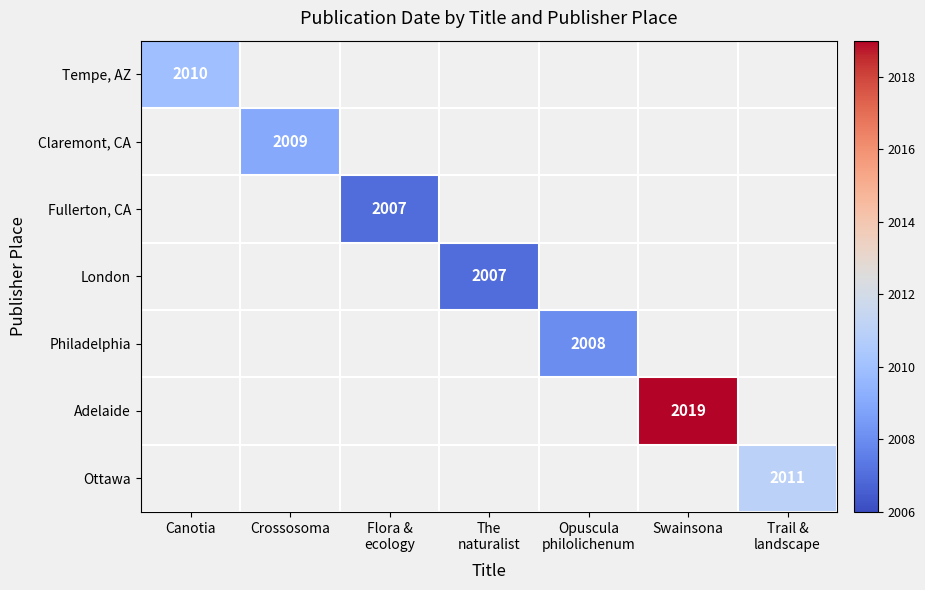

How many data points does each series have?

7